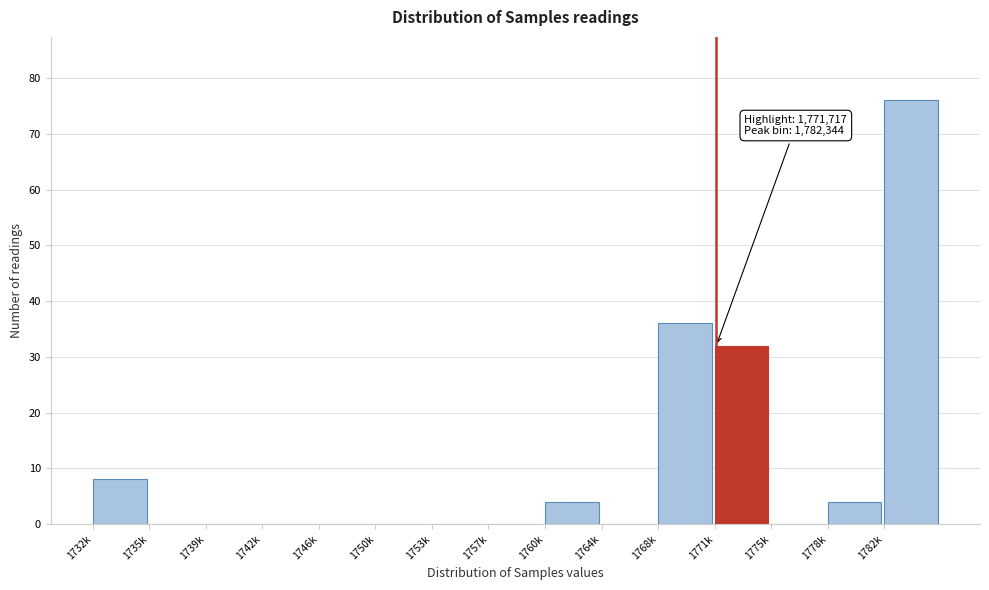

Reading left to right, list all the values displayed in this chart.

1732k=8	1735k=0	1739k=0	1742k=0	1746k=0	1750k=0	1753k=0	1757k=0	1760k=4	1764k=0	1768k=36	1771k=32	1775k=0	1778k=4	1782k=76